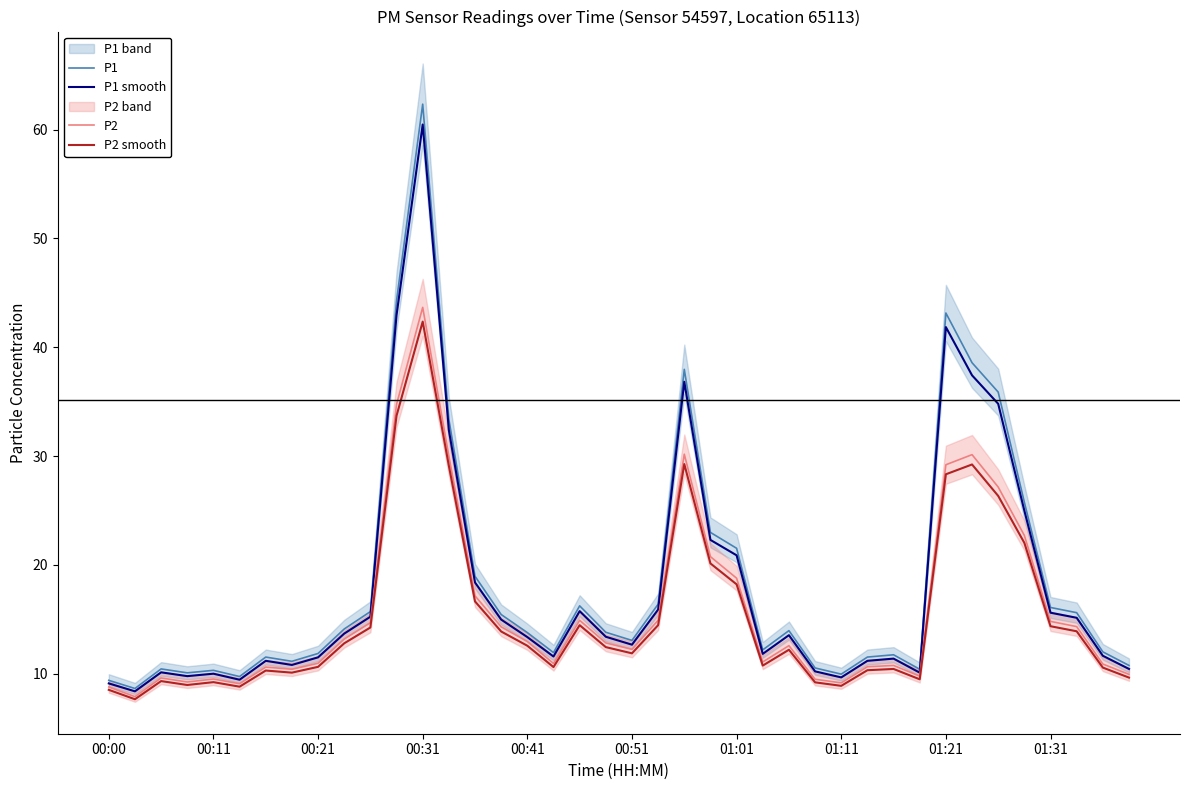

Which category has the highest value in the P1 series?

00:31